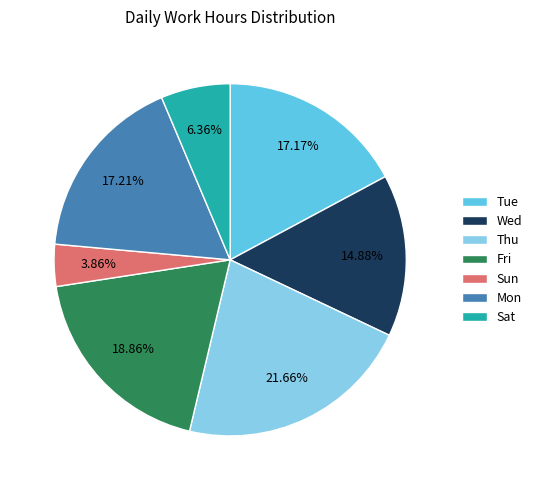

Which has a higher value, Thu or Sun?

Thu